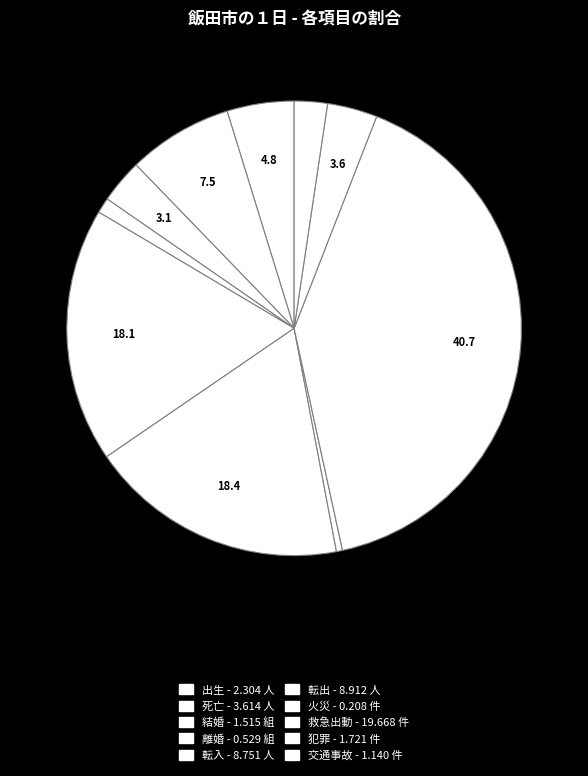

Which category has the biggest portion of the pie?

救急出動